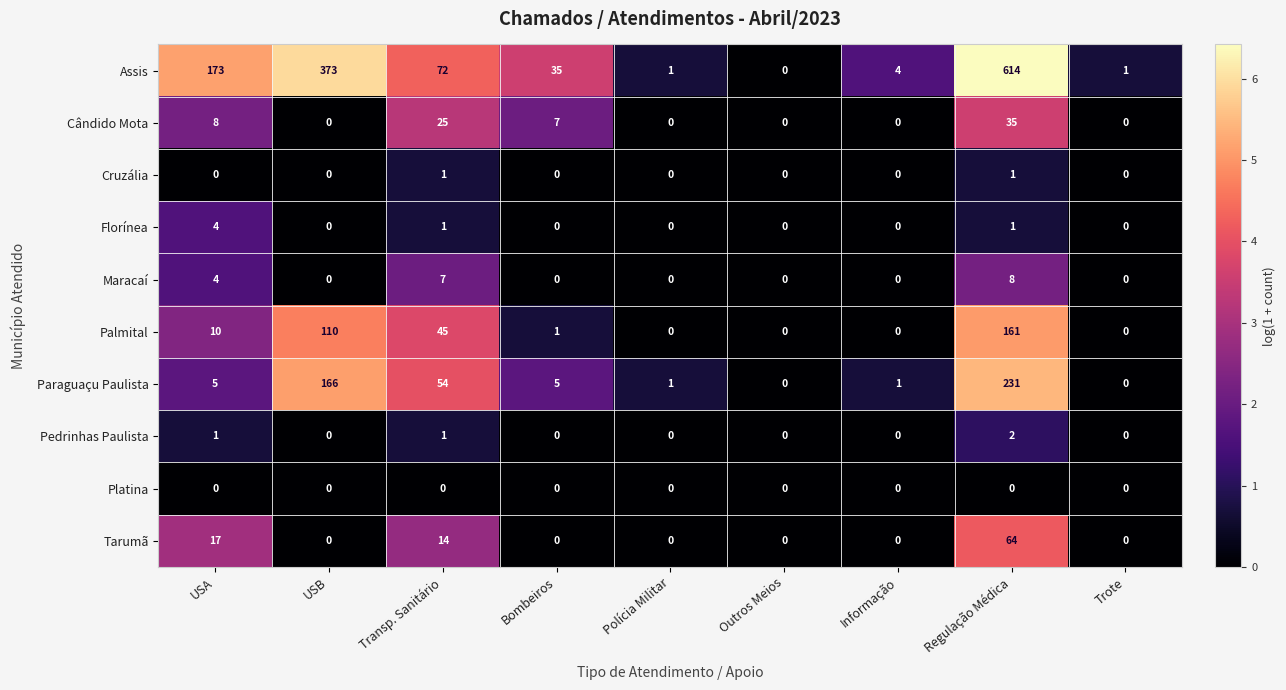

List the series in order of their peak value, lowest first.

Platina, Cruzália, Pedrinhas Paulista, Florínea, Maracaí, Cândido Mota, Tarumã, Palmital, Paraguaçu Paulista, Assis